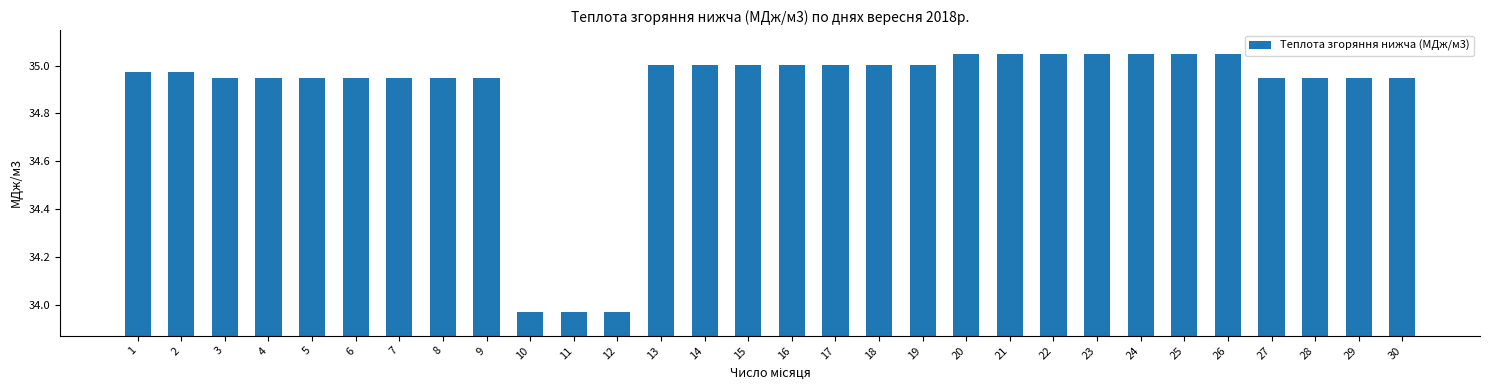

At which label does the data first exceed 34?

1